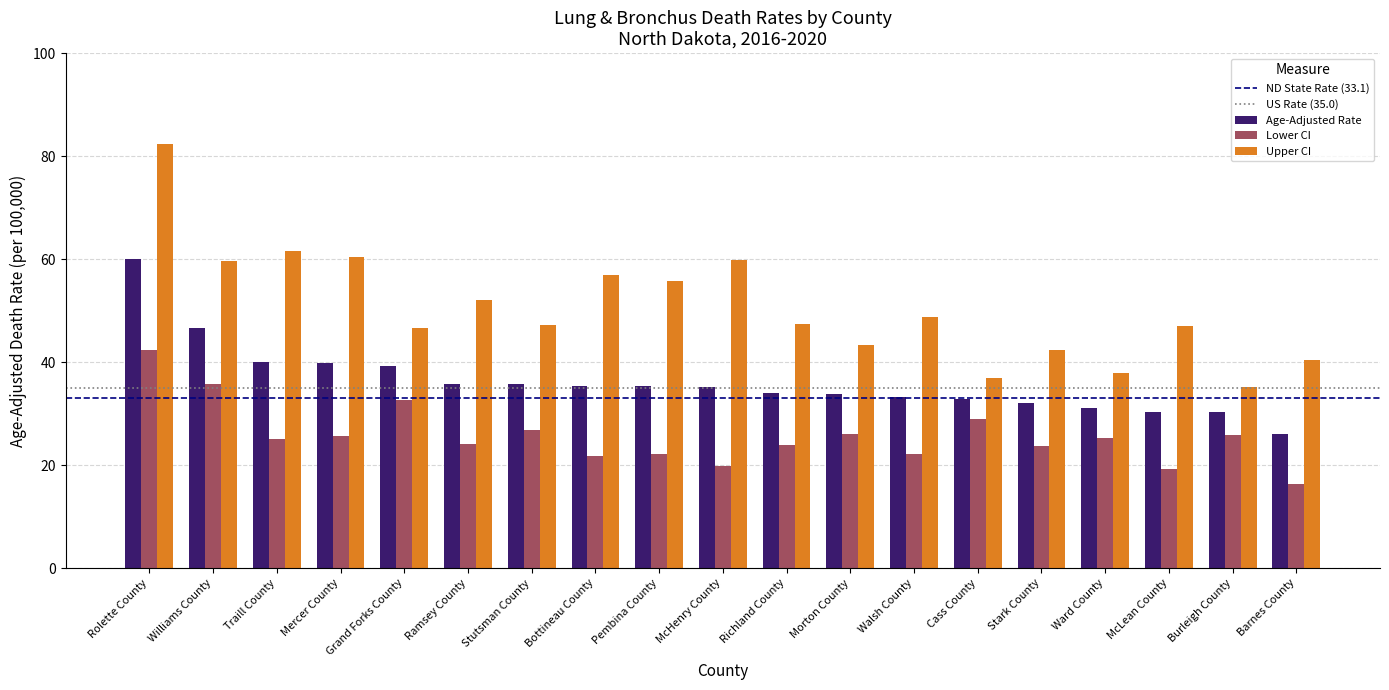

Which series changed the most between Ramsey County and Burleigh County?

Upper CI